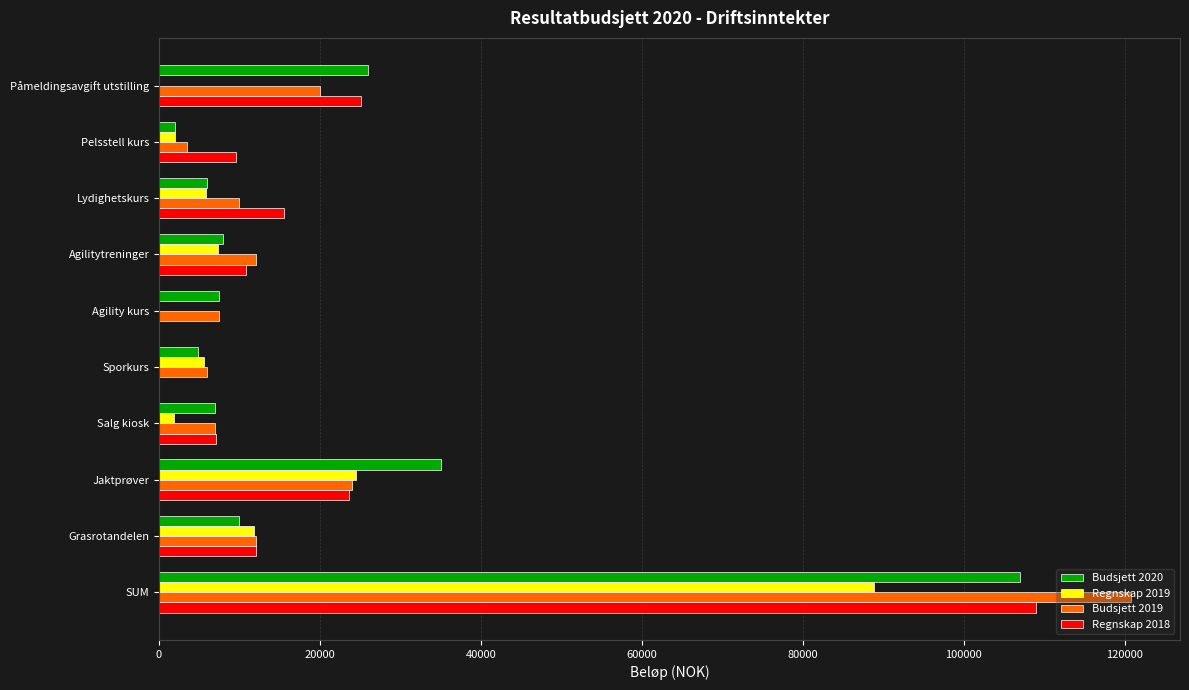

At which category is the sum across all series the highest?

SUM